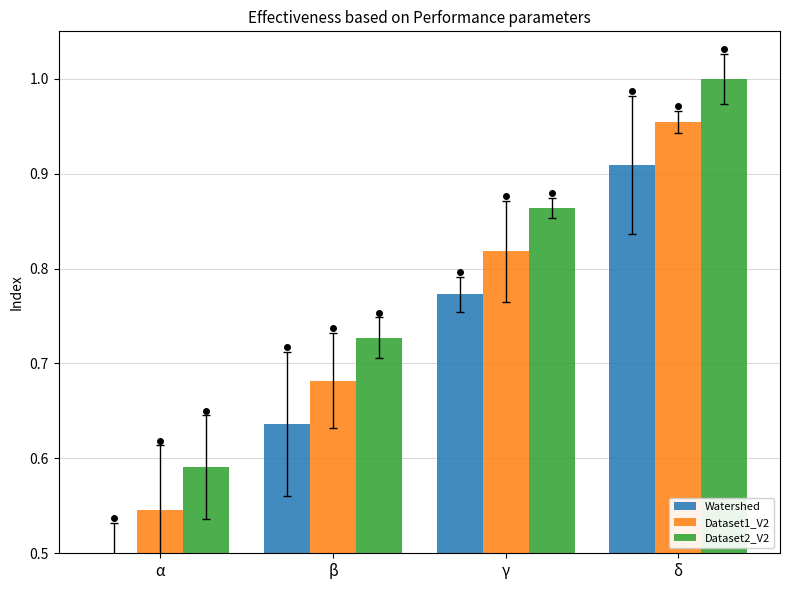

At how many categories does at least one series exceed 0?

4